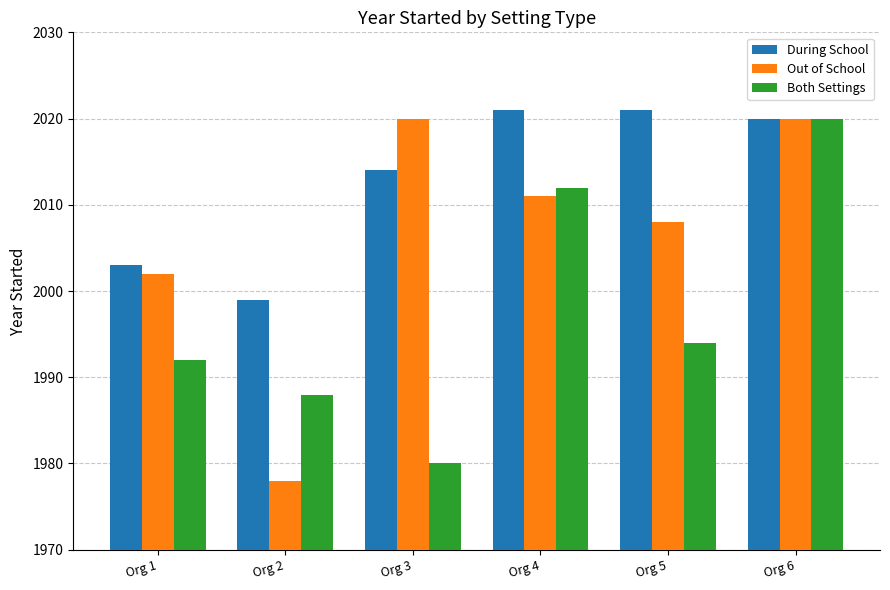

Are the bars grouped side by side (vs. stacked)?

Yes